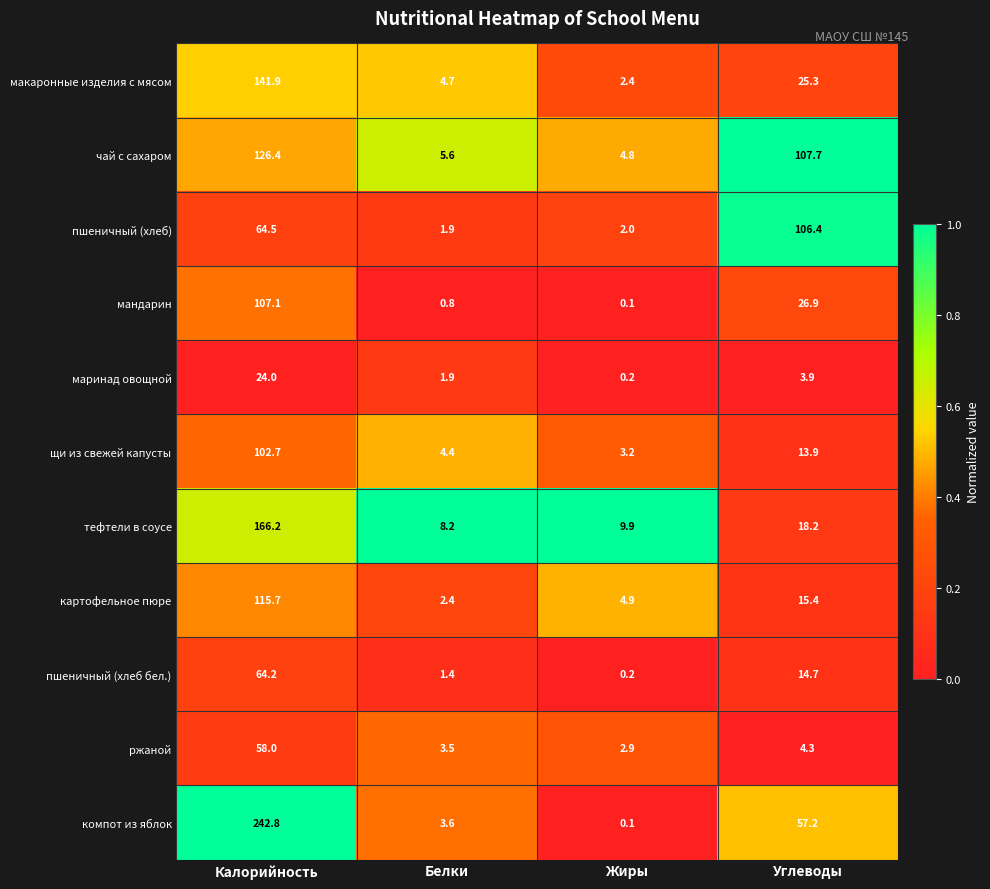

Which series changed the most between Жиры and Углеводы?

пшеничный (хлеб)